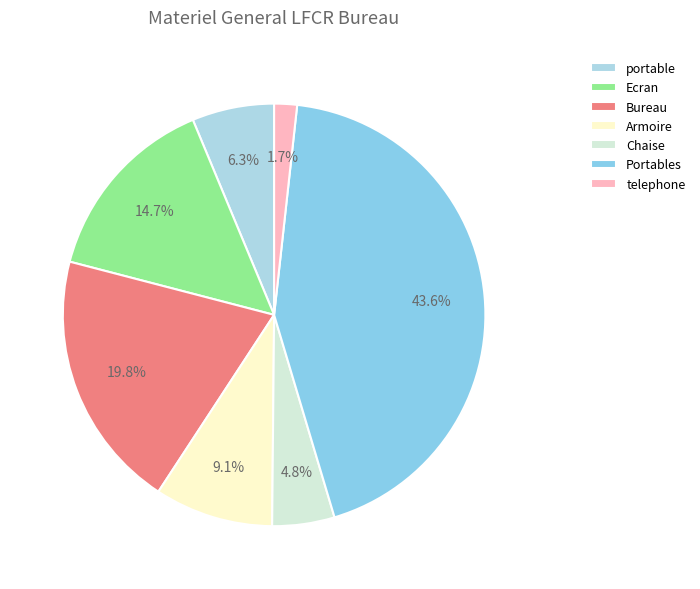

What percentage do portable and Chaise together represent?

11.0%